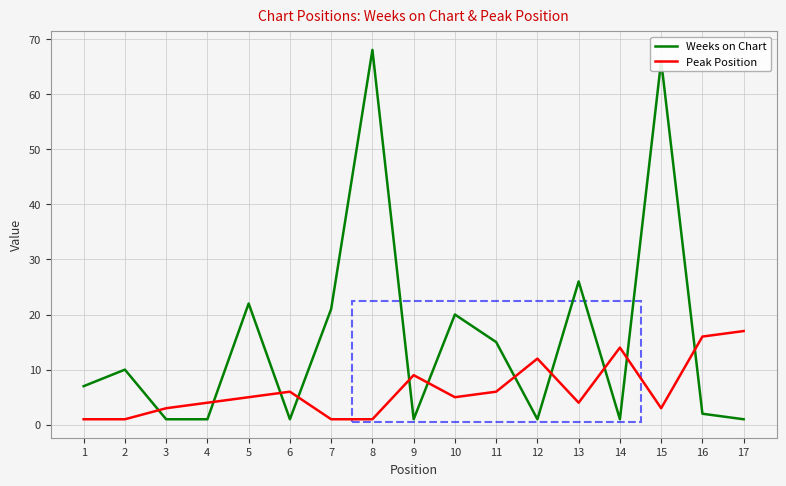

At 13, list the series in order from smallest to largest.

Peak Position, Weeks on Chart